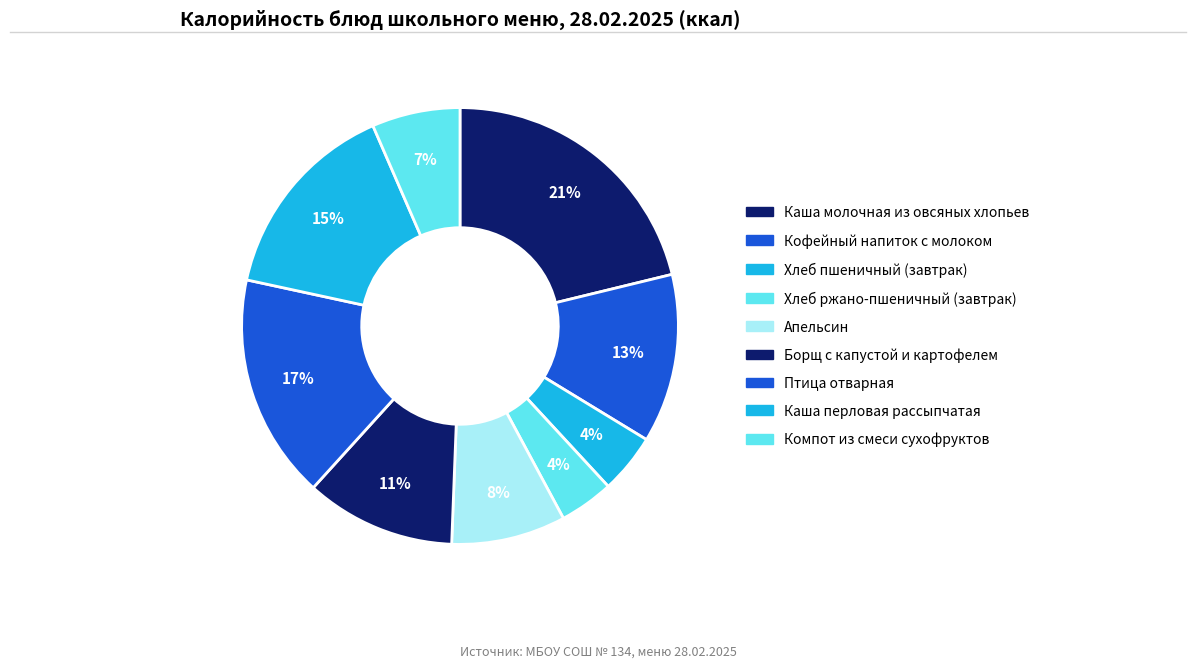

Is the sum of Компот из смеси сухофруктов and Хлеб пшеничный (завтрак) greater than half?

No